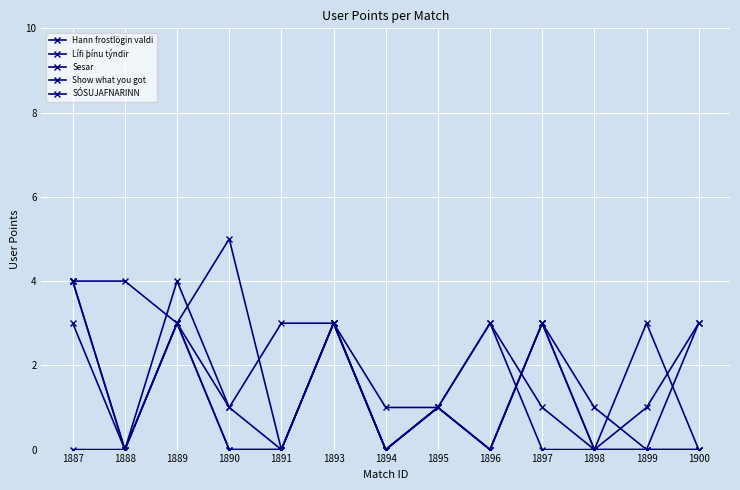

Is this an area chart (filled region under the line)?

No